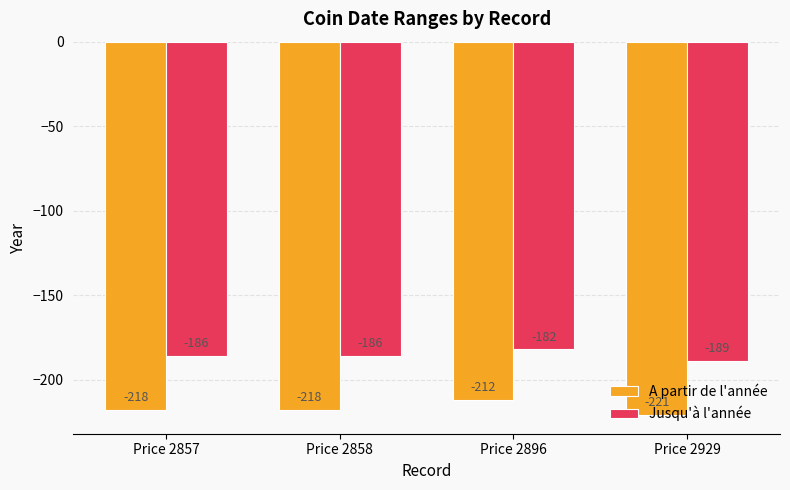

Reading left to right, extract all data points from this chart.

A partir de l'année: -218	-218	-212	-221
Jusqu'à l'année: -186	-186	-182	-189